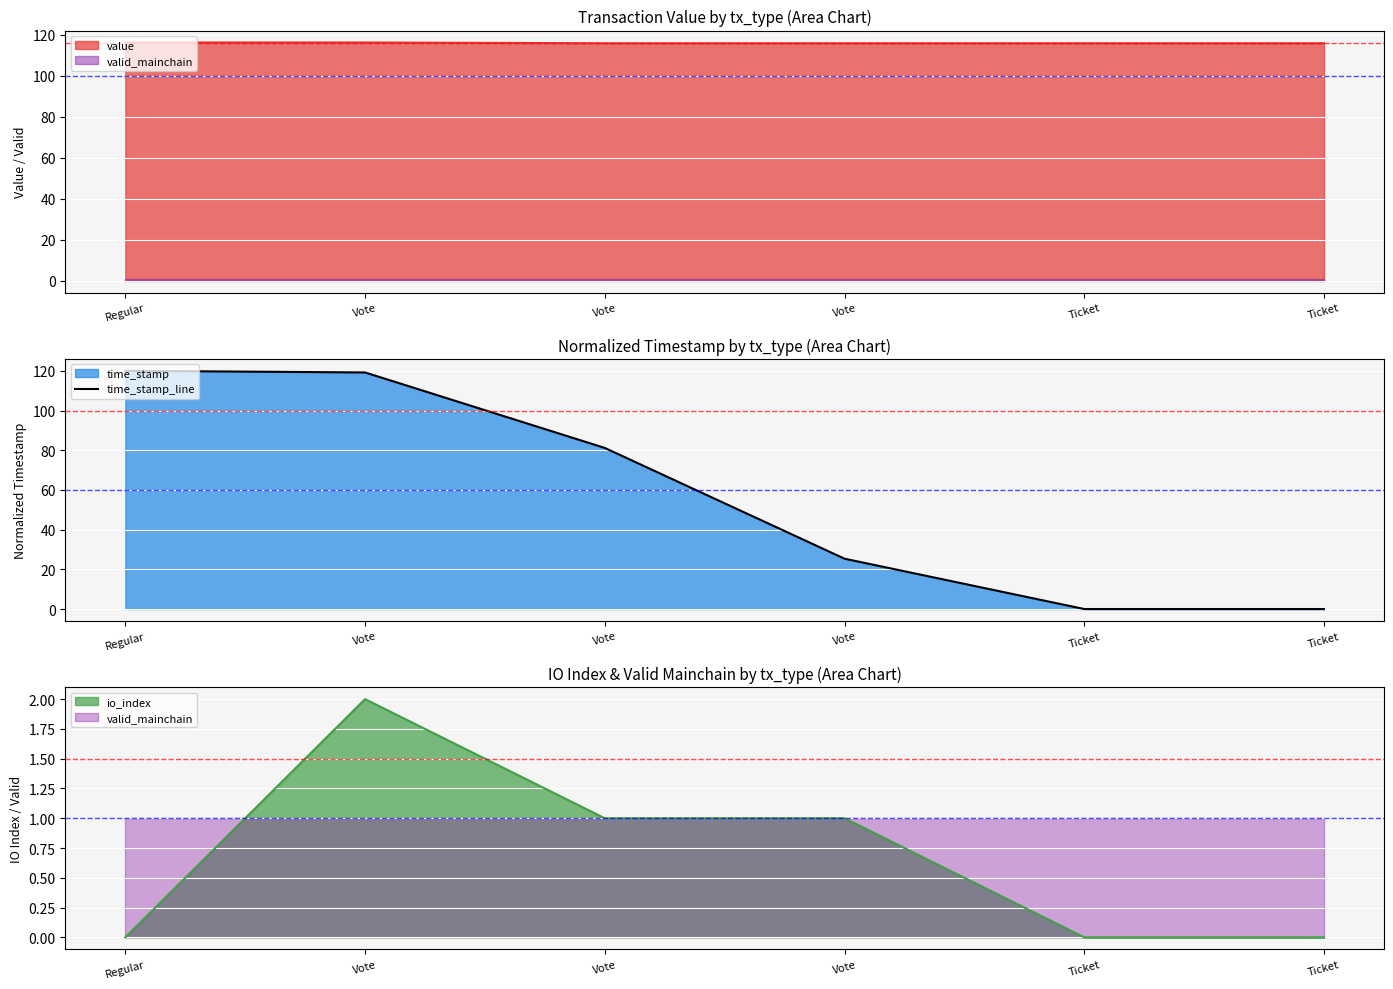

True or false: the data shows 9.0 at Vote.

False